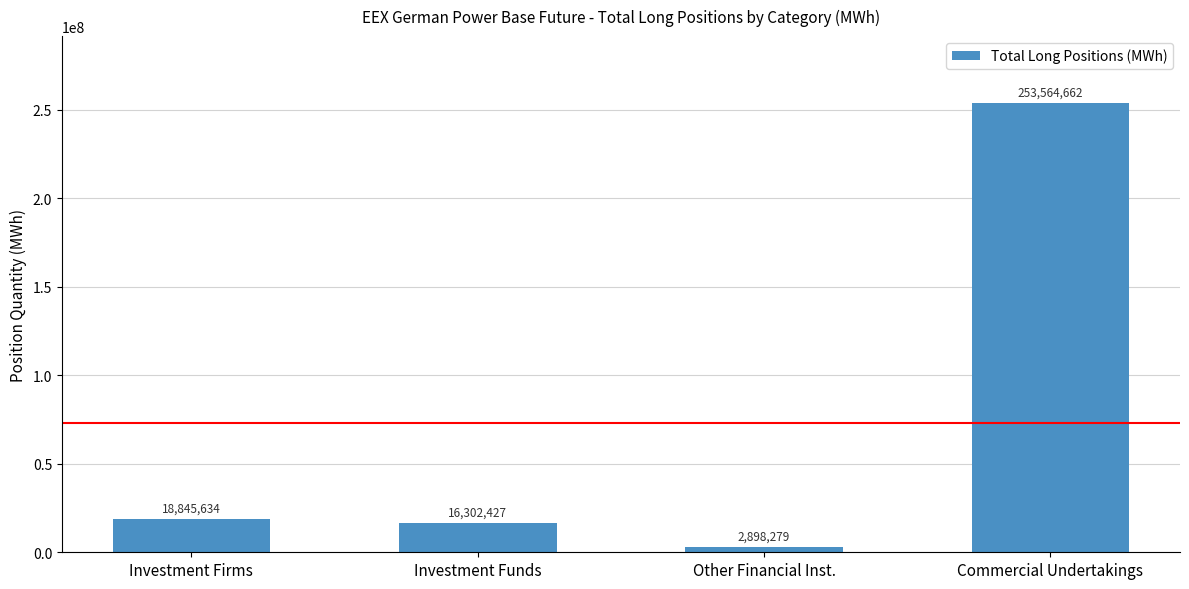

Rank the categories by value from highest to lowest.

Commercial Undertakings, Investment Firms, Investment Funds, Other Financial Inst.